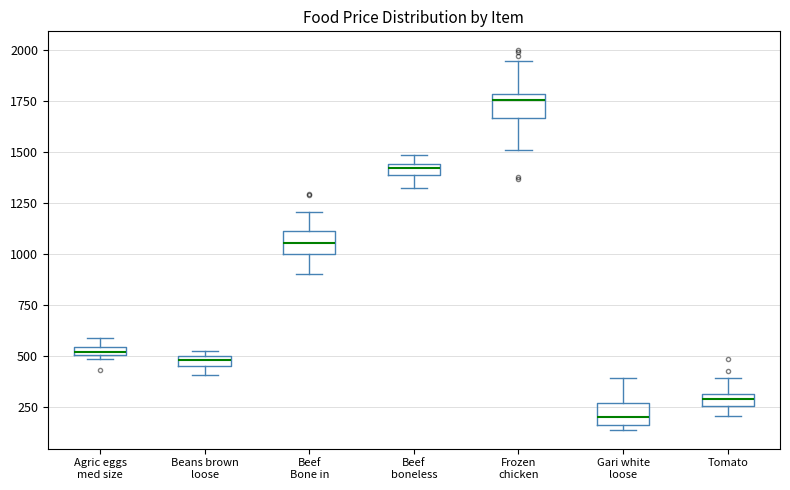

Which box's median line is the highest?

Frozen chicken